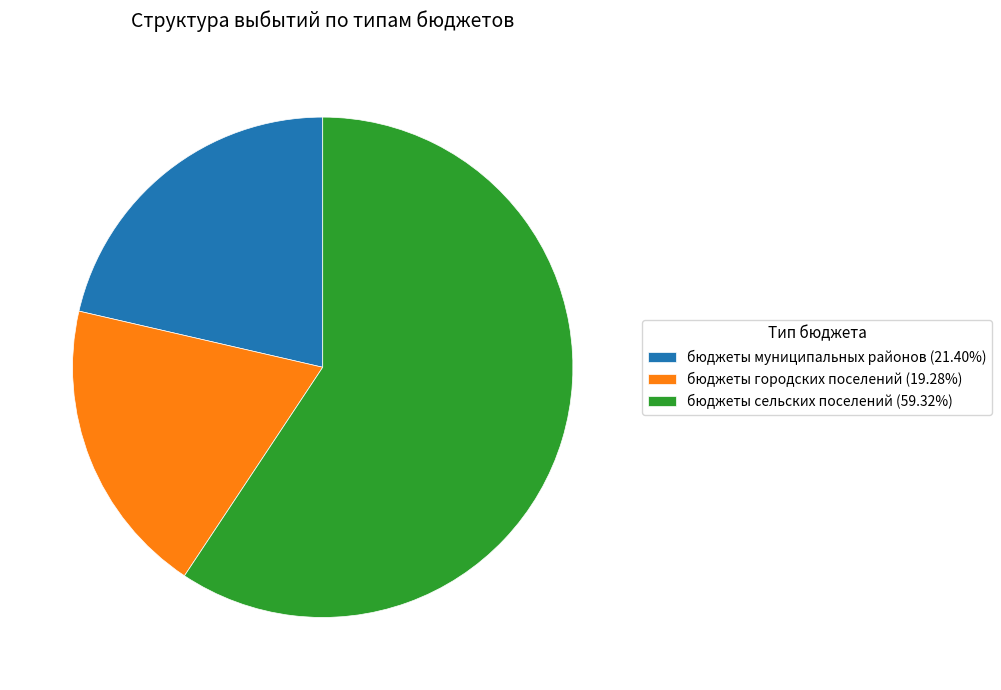

The бюджеты городских поселений slice represents 19% of the pie. True or false?

True